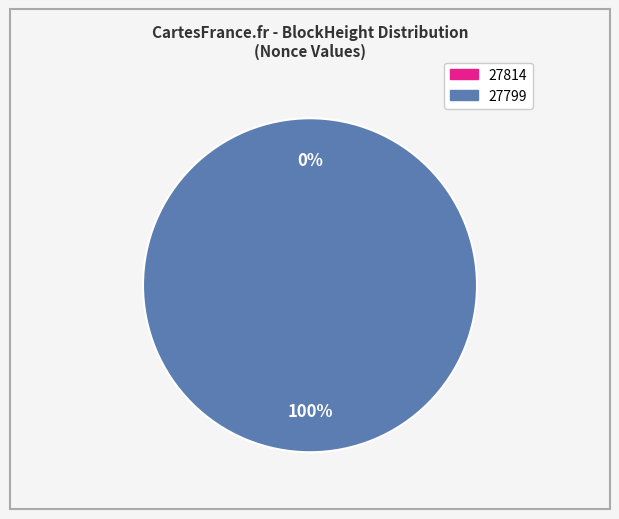

Does 27814 account for over 50% of the chart?

No